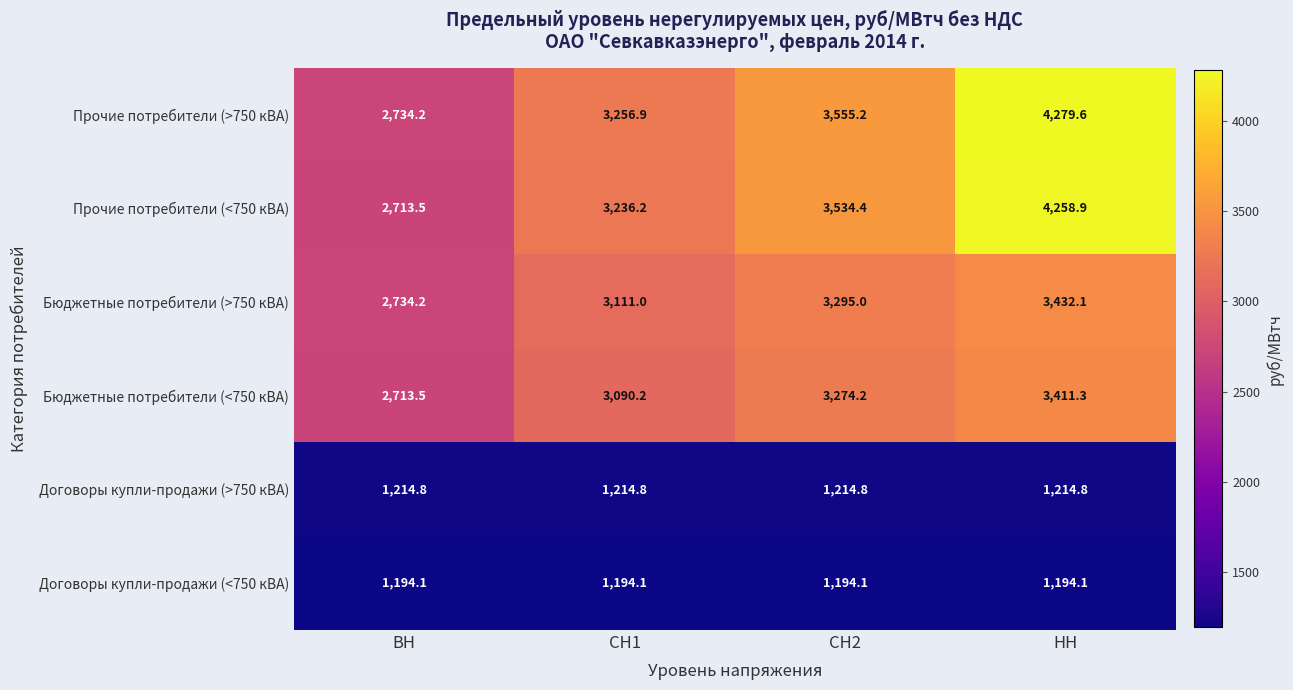

Between СН2 and НН, which series saw the biggest shift?

Прочие потребители (<750 кВА)